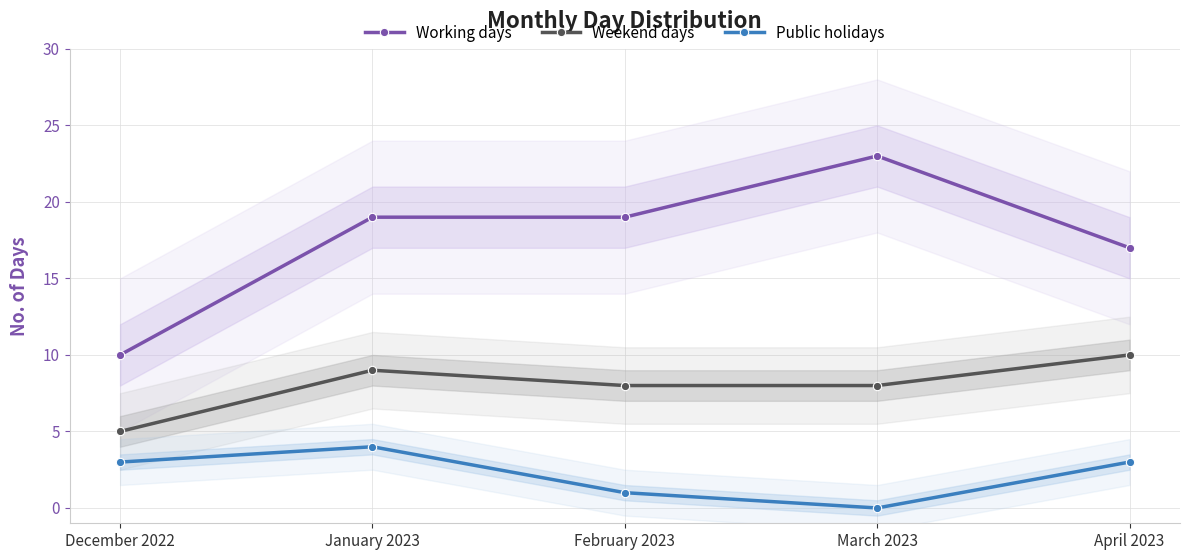

Which has a higher value, January 2023 or February 2023?

January 2023